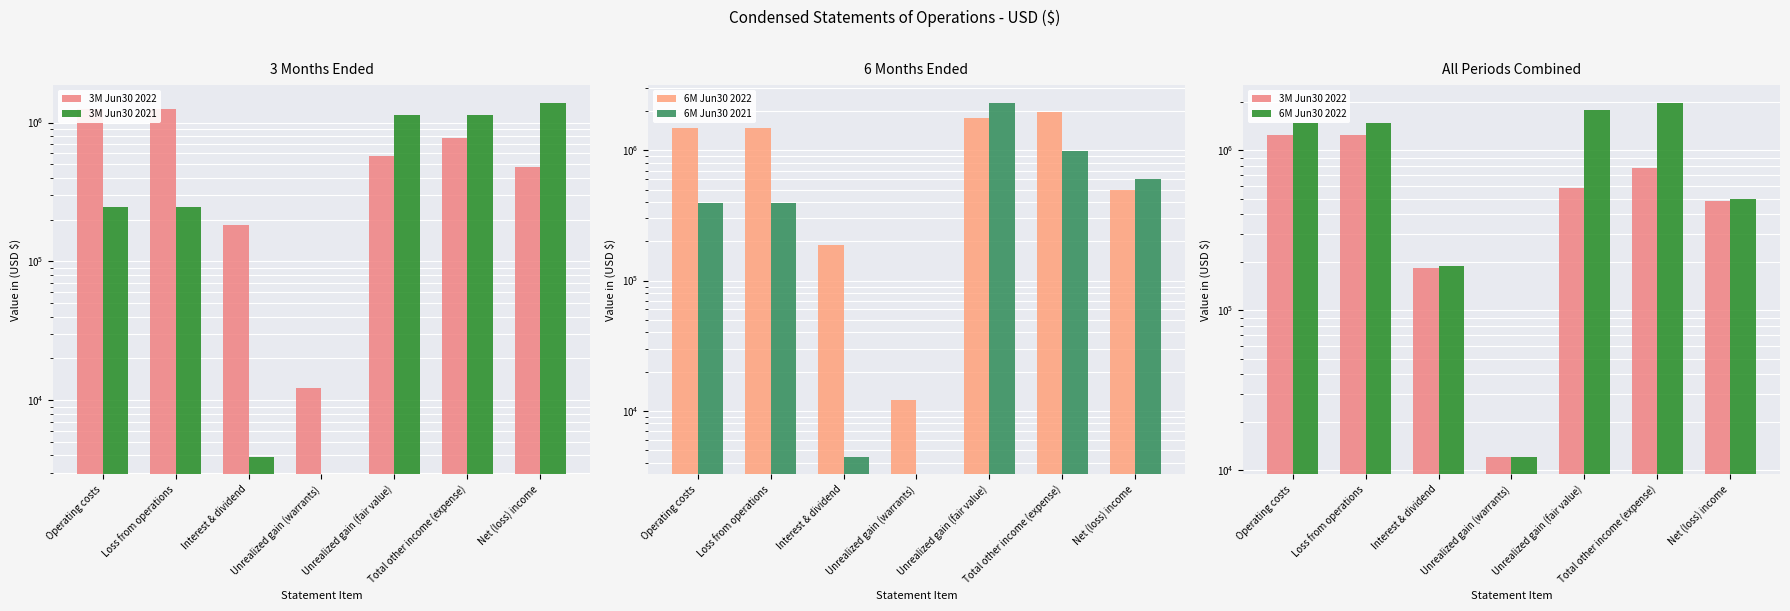

The value of 3M Jun30 2021 at Total other income (expense) is 501128. True or false?

False